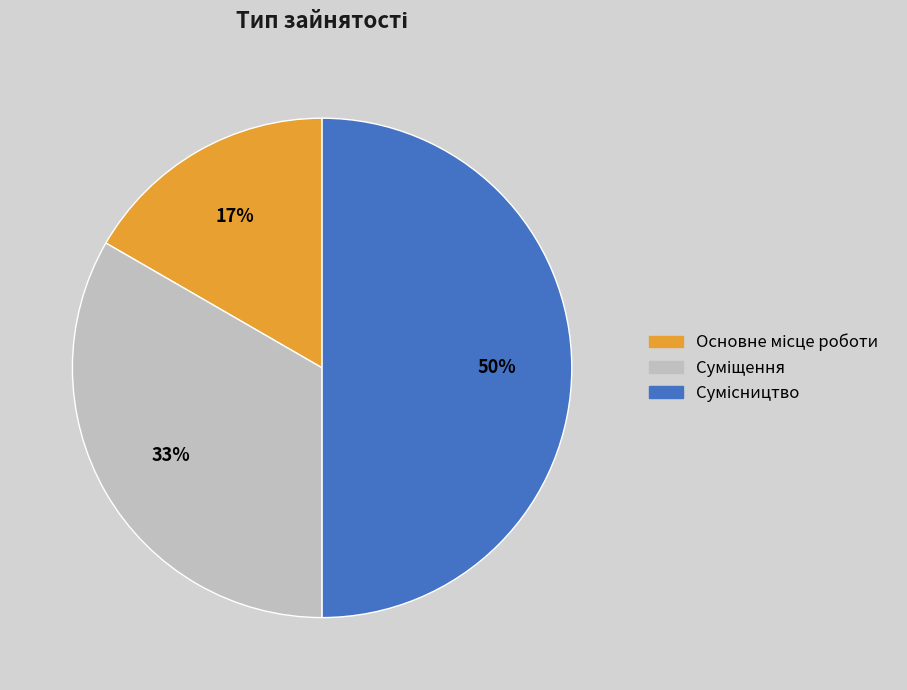

To the nearest percent, what is the average slice percentage?

33%